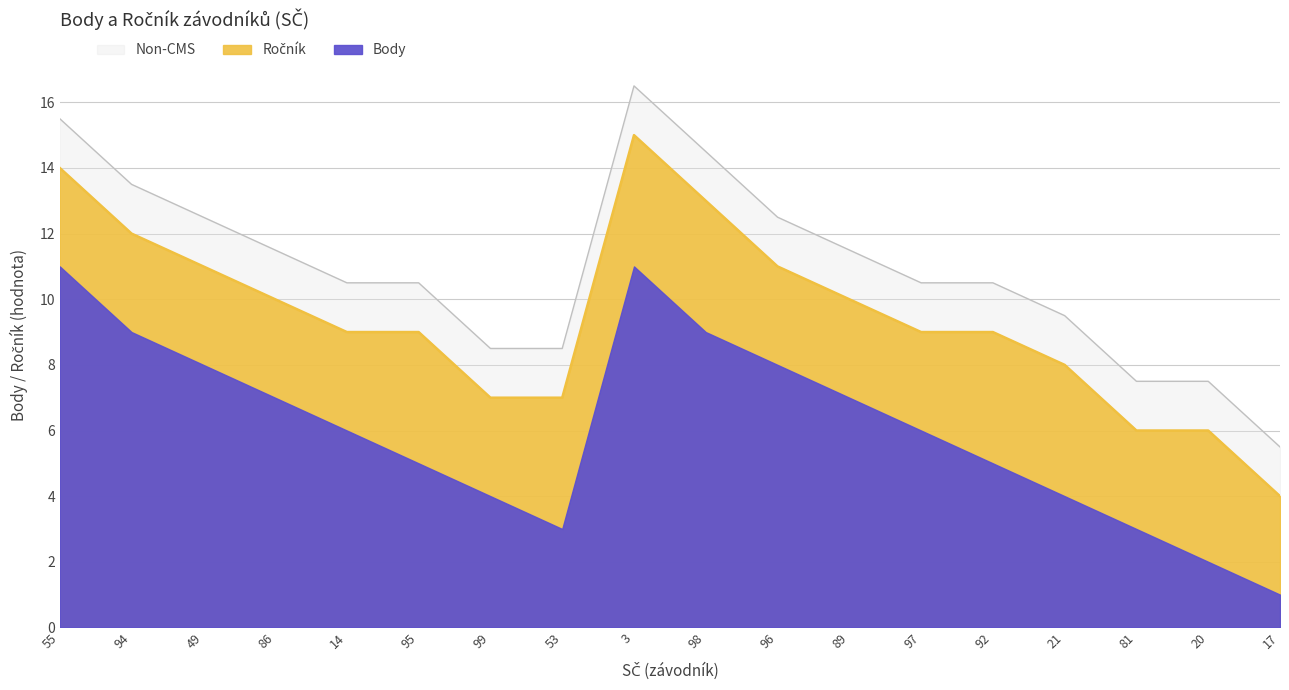

How many points are lower than both their immediate neighbors (excluding endpoints)?

1